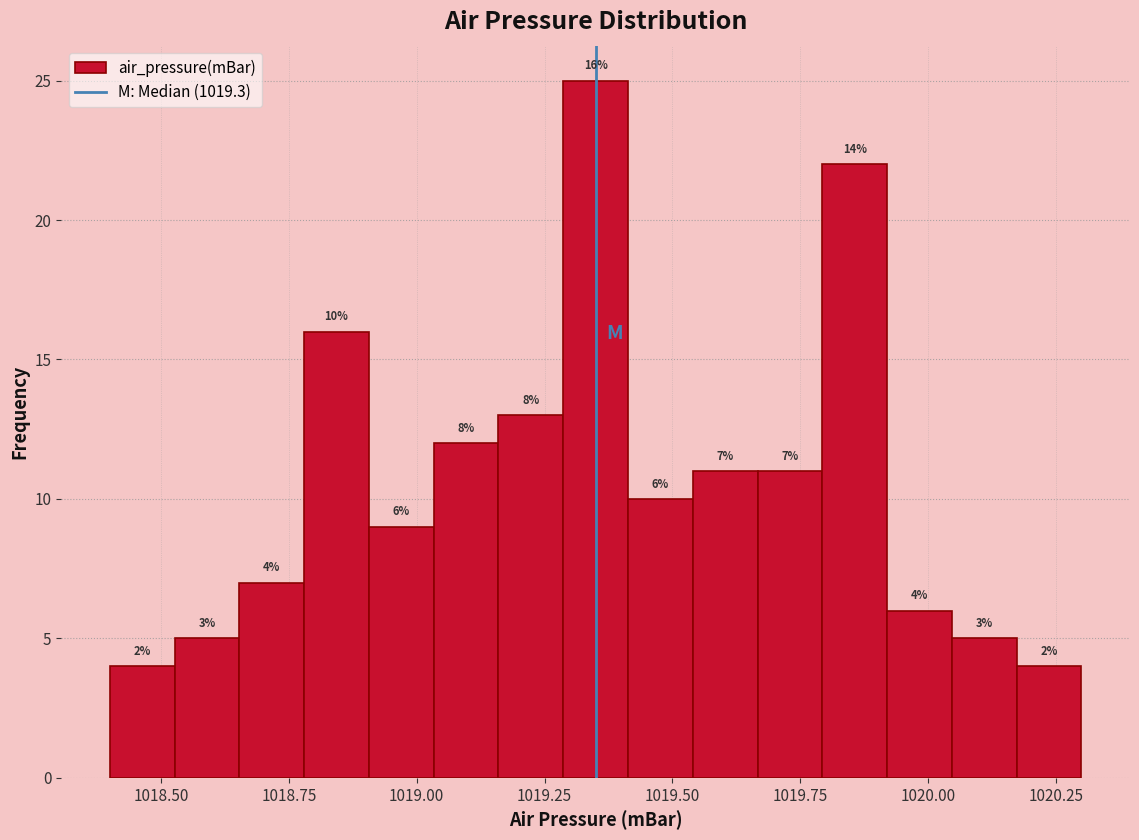

Around what value on the x-axis is the tallest bar? Give the approximate position of its centre, as read against the axis.

1019.35